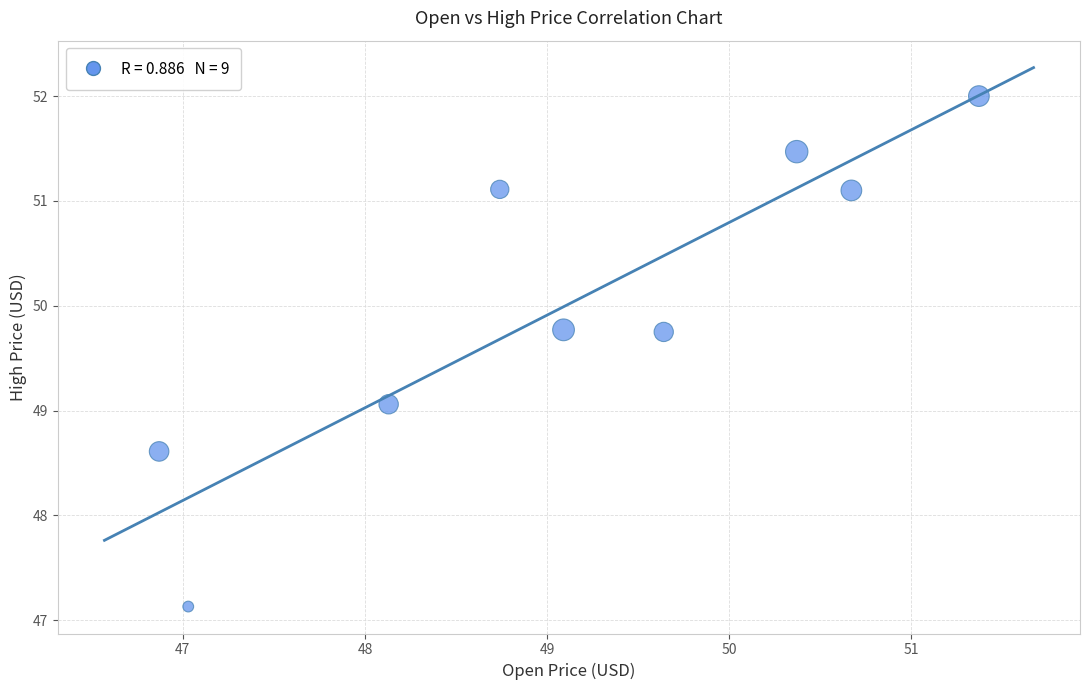

What is the average X value?

49.1